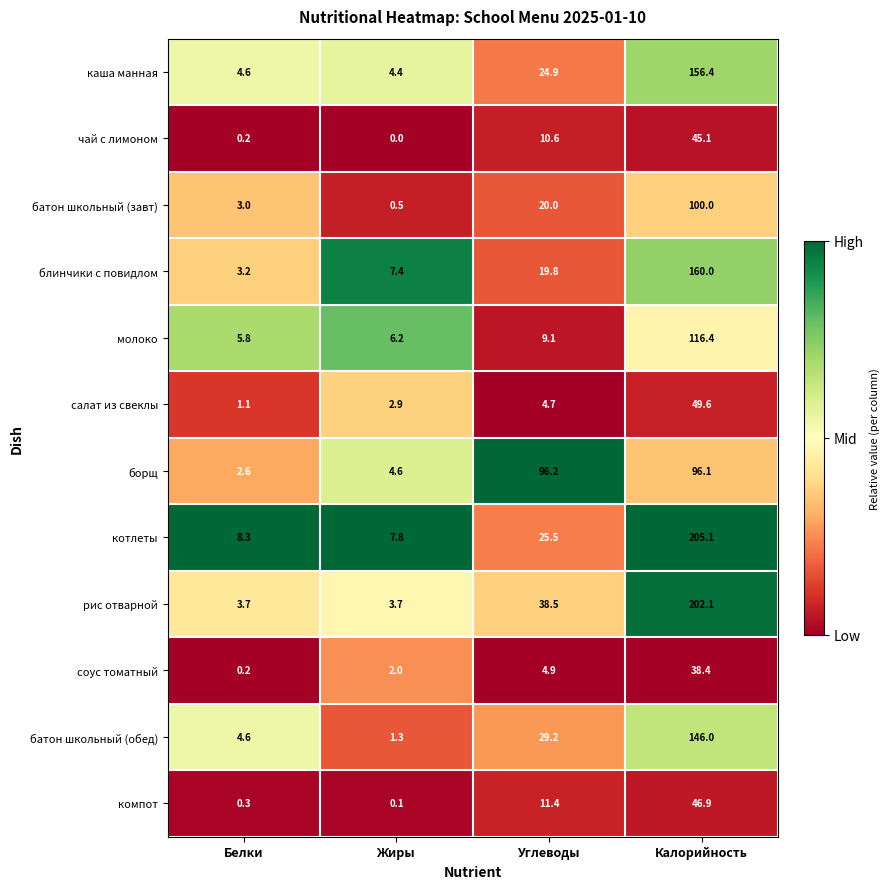

The value of блинчики с повидлом at Белки is 3.2. True or false?

True